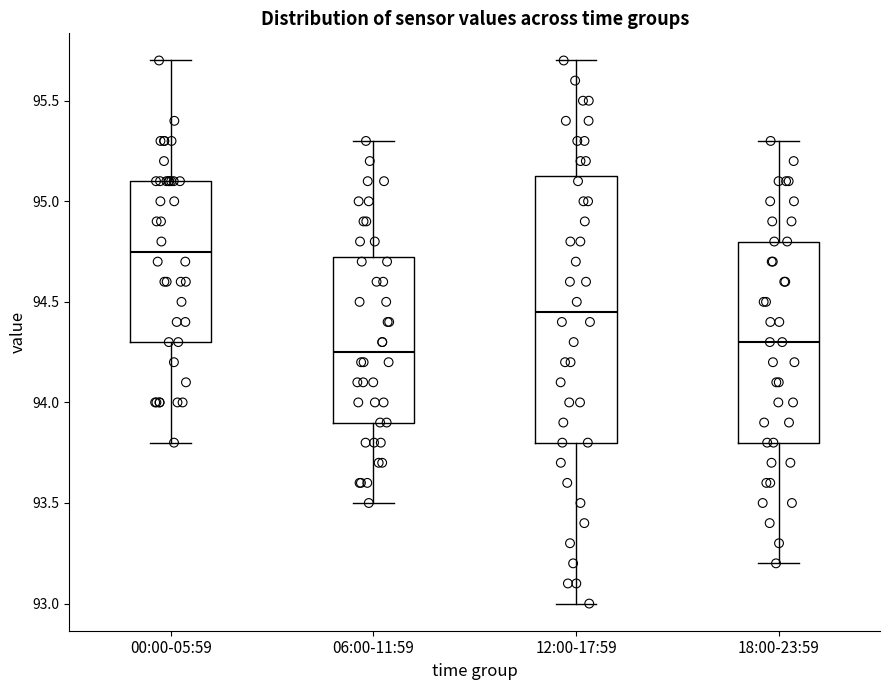

Reading left to right, transcribe this box plot: for each box, give where its median line is, the range the box spans, and where its two whiskers end, as read against the y-axis. The values are not printed on the chart, so give them approximately, as read against the axis.

00:00-05:59: median 94.75, box 94.30 to 95.10, whiskers 93.80 to 95.70
06:00-11:59: median 94.25, box 93.90 to 94.75, whiskers 93.50 to 95.30
12:00-17:59: median 94.45, box 93.80 to 95.15, whiskers 93.00 to 95.70
18:00-23:59: median 94.30, box 93.80 to 94.80, whiskers 93.20 to 95.30